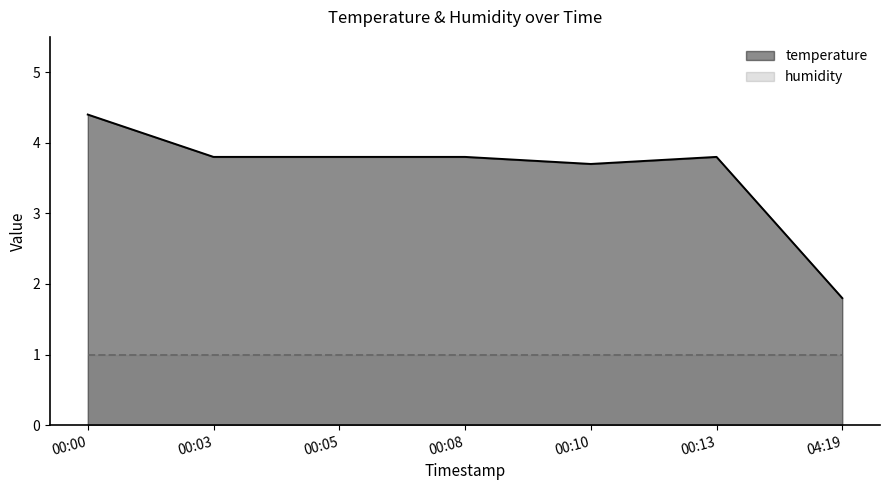

How many categories are shown in the chart?

7